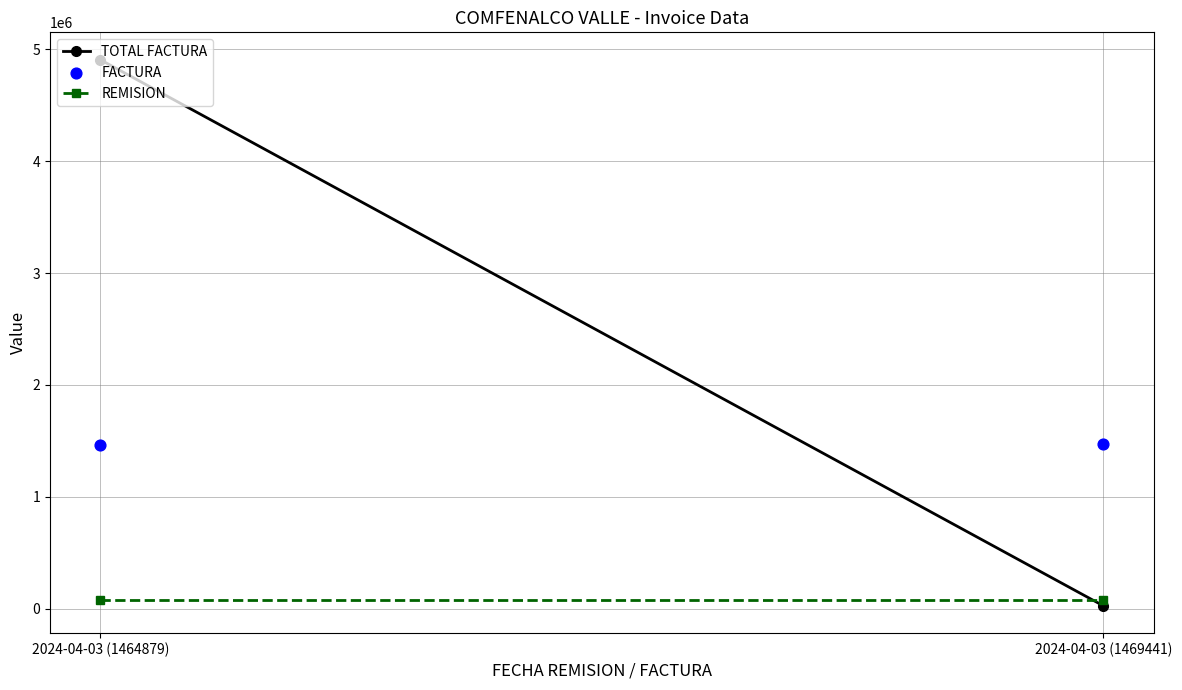

What is the average Y value?

1467160